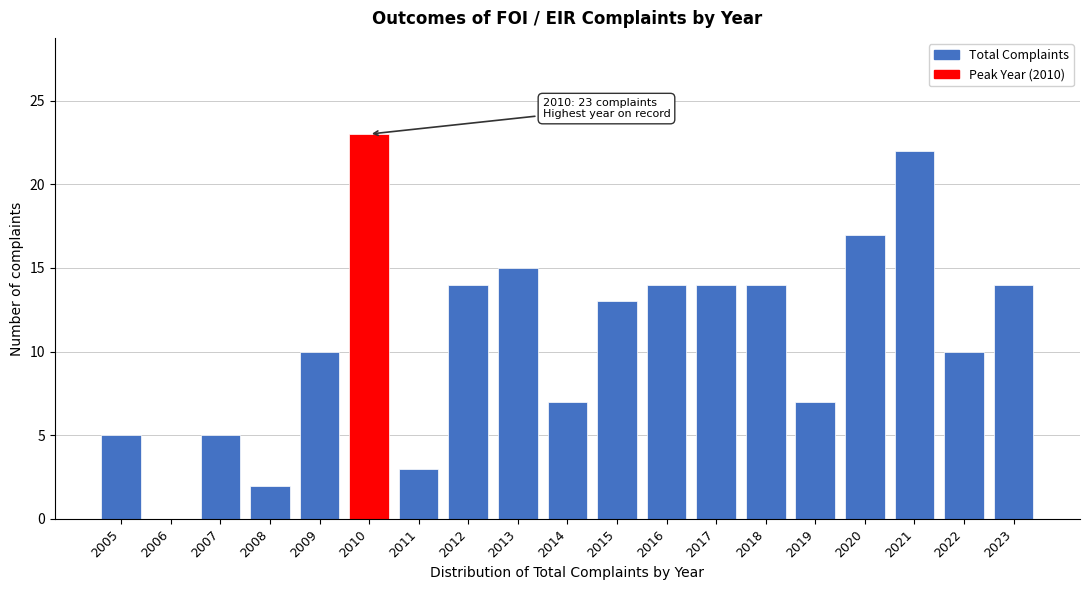

Reading right to left, transcribe all the data shown in this chart.

2023=14	2022=10	2021=22	2020=17	2019=7	2018=14	2017=14	2016=14	2015=13	2014=7	2013=15	2012=14	2011=3	2010=23	2009=10	2008=2	2007=5	2006=0	2005=5